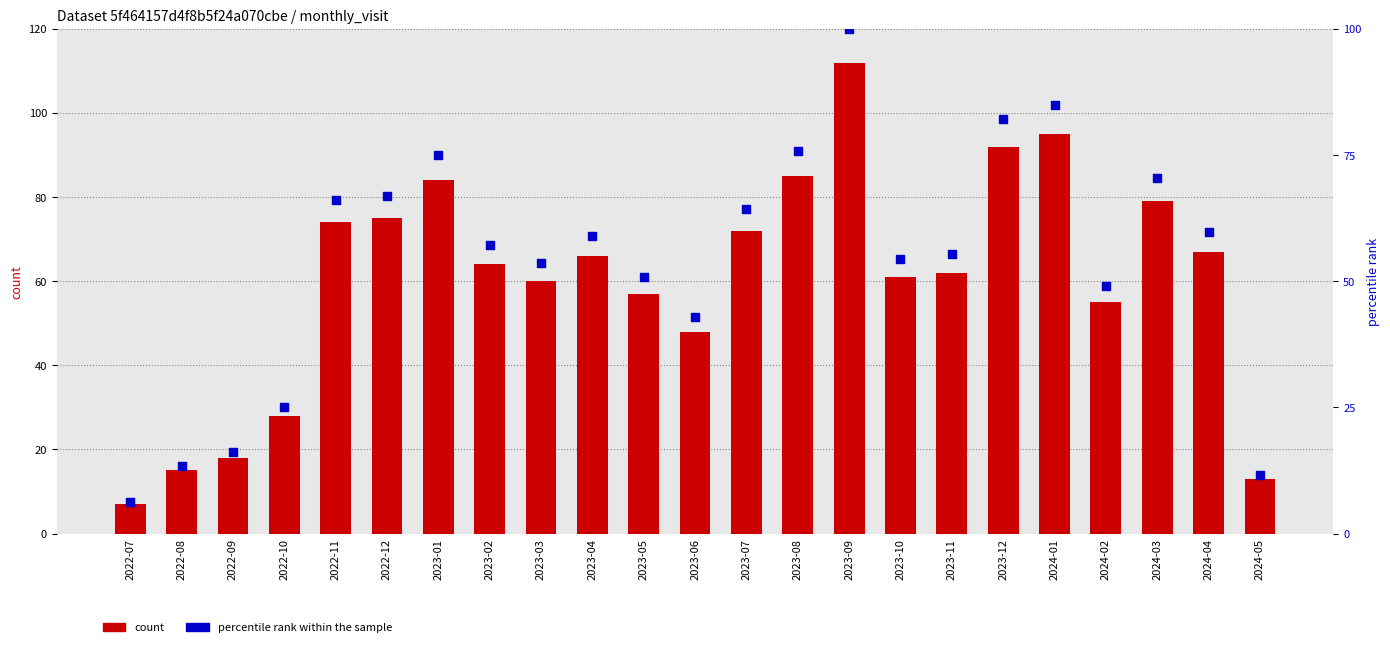

Which series has the largest total across all categories?

monthly_visit